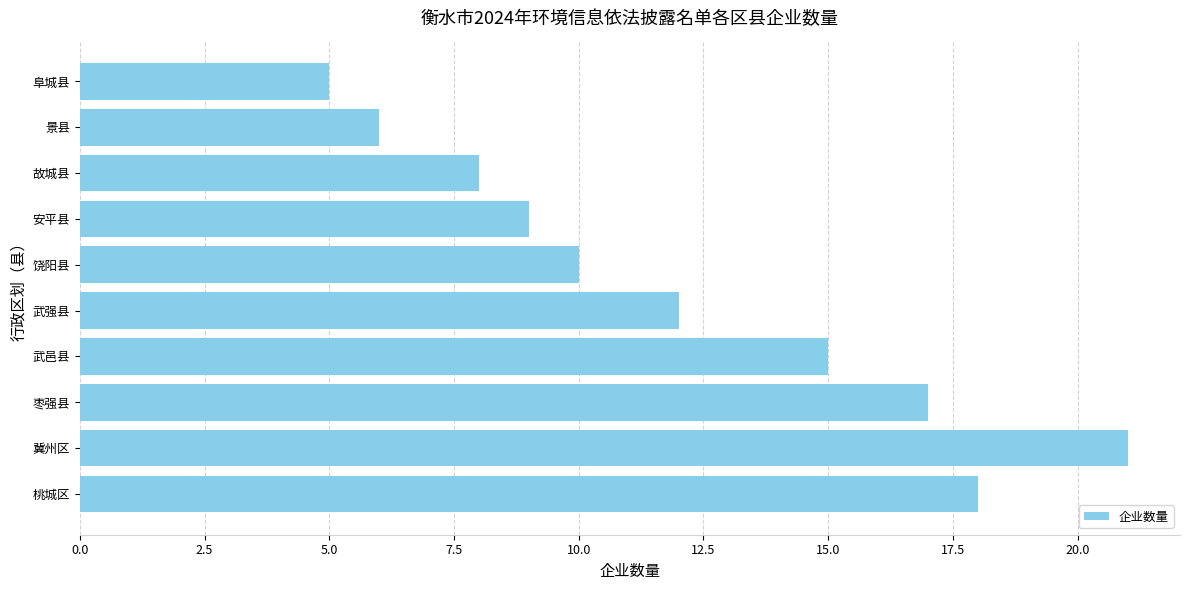

How many bars are there in total?

10